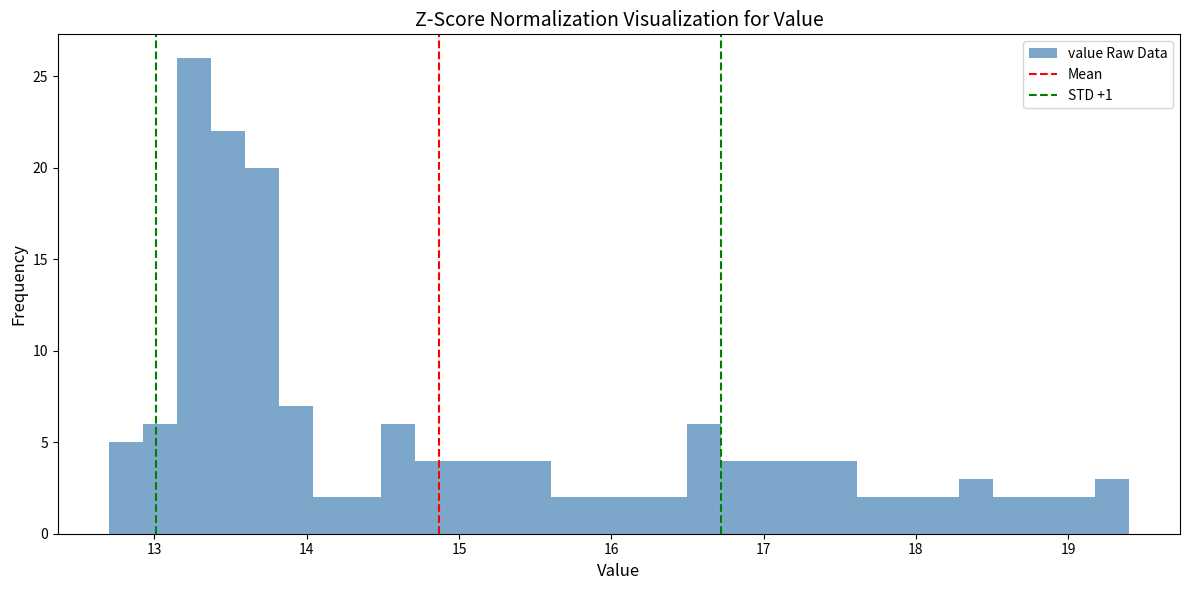

Around what value on the x-axis is the tallest bar? Give the approximate position of its centre, as read against the axis.

13.3